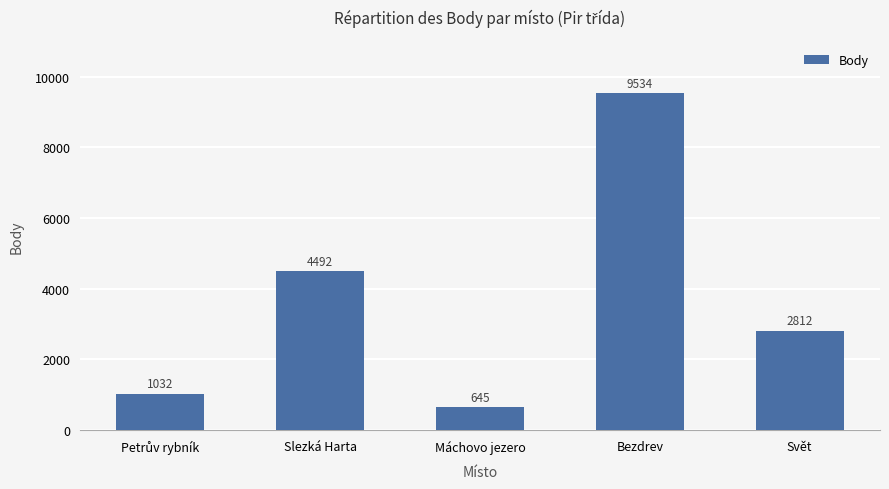

What is the difference between the second highest and second lowest values?

3460